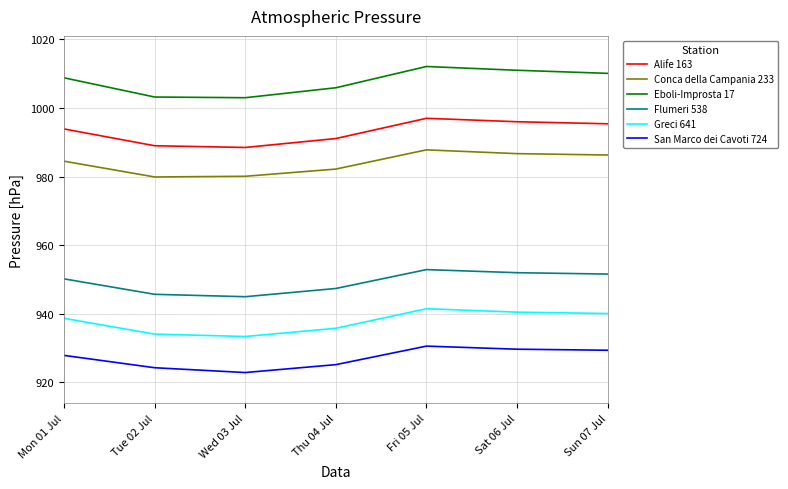

What position from the left is Sat 06 Jul?

6